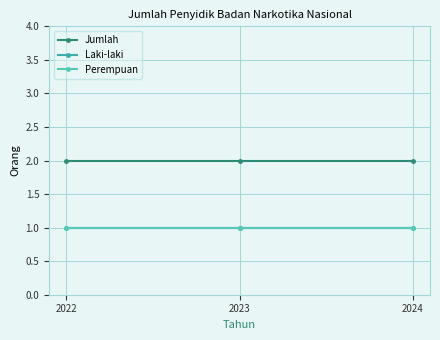

Is this an area chart (filled region under the line)?

No